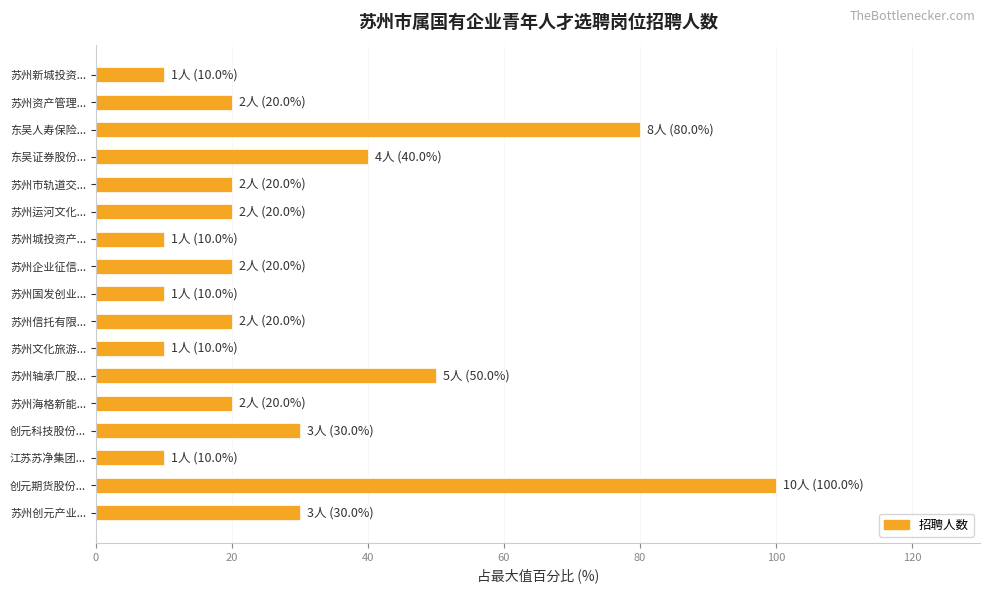

The value at 苏州城投资产... is 10. True or false?

True